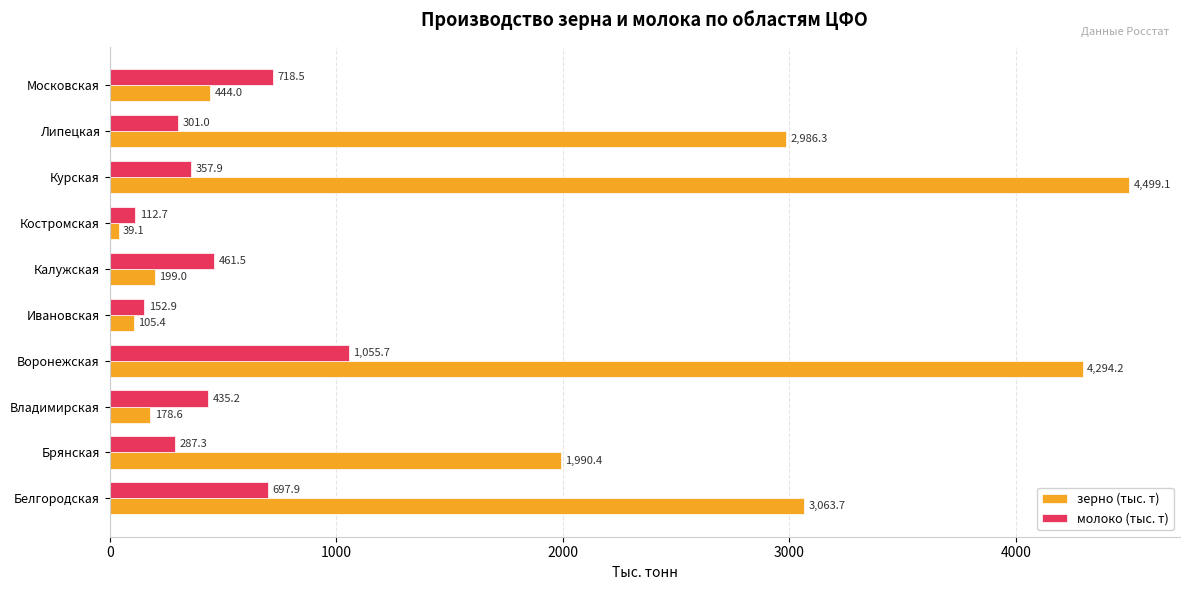

List the series in order of their peak value, highest first.

зерно (тыс. т), молоко (тыс. т)